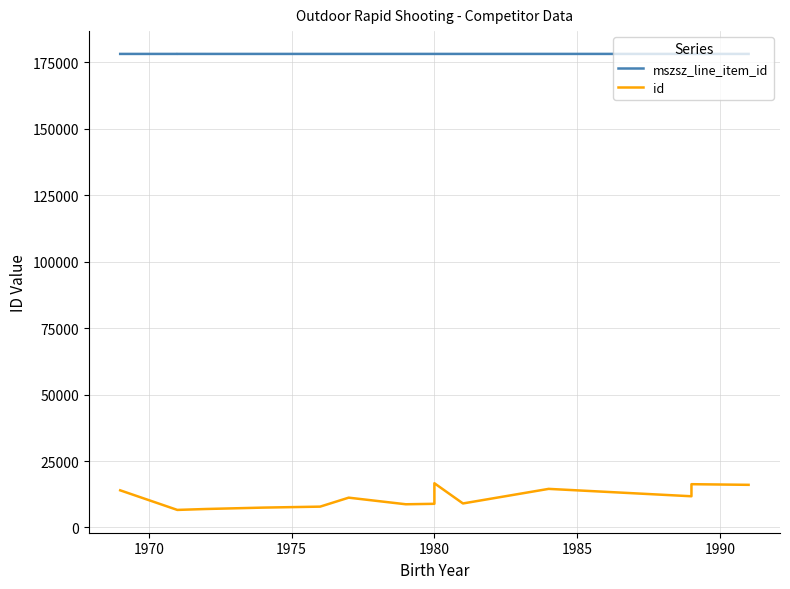

True or false: mszsz_line_item_id and id intersect in this chart.

False